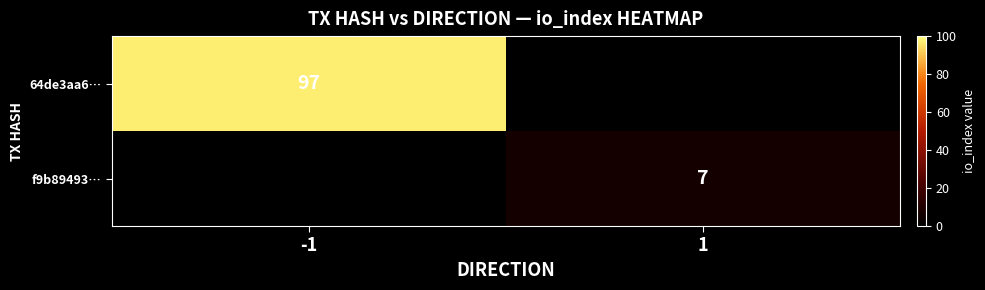

The value of f9b89493… at 1 is 5. True or false?

False